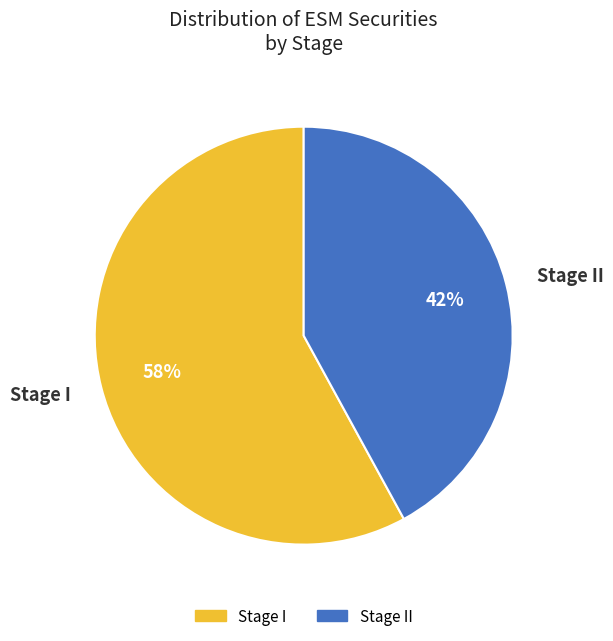

What is the largest slice in the pie chart?

Stage I